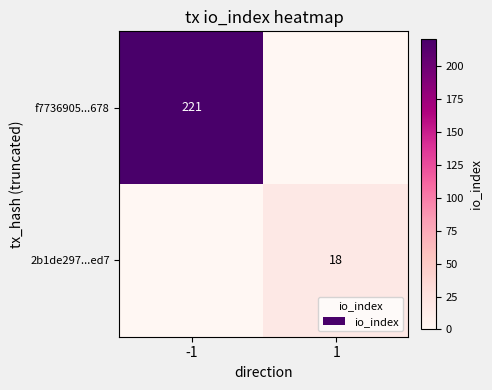

What is the difference between the highest and lowest values at -1?

221